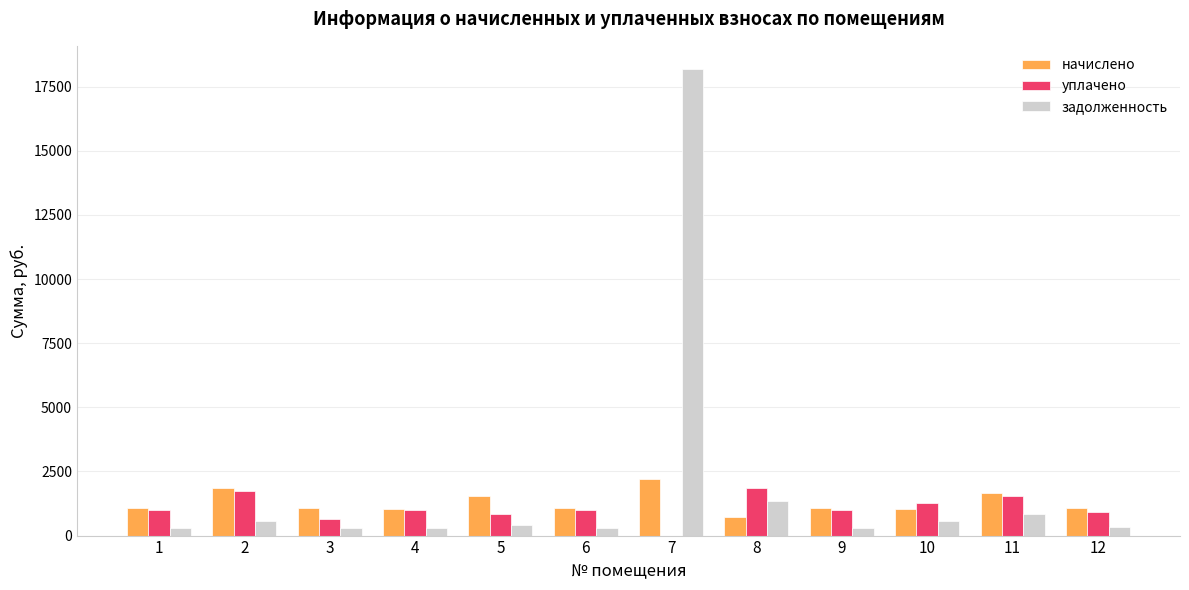

Which category has the highest value across all series?

7